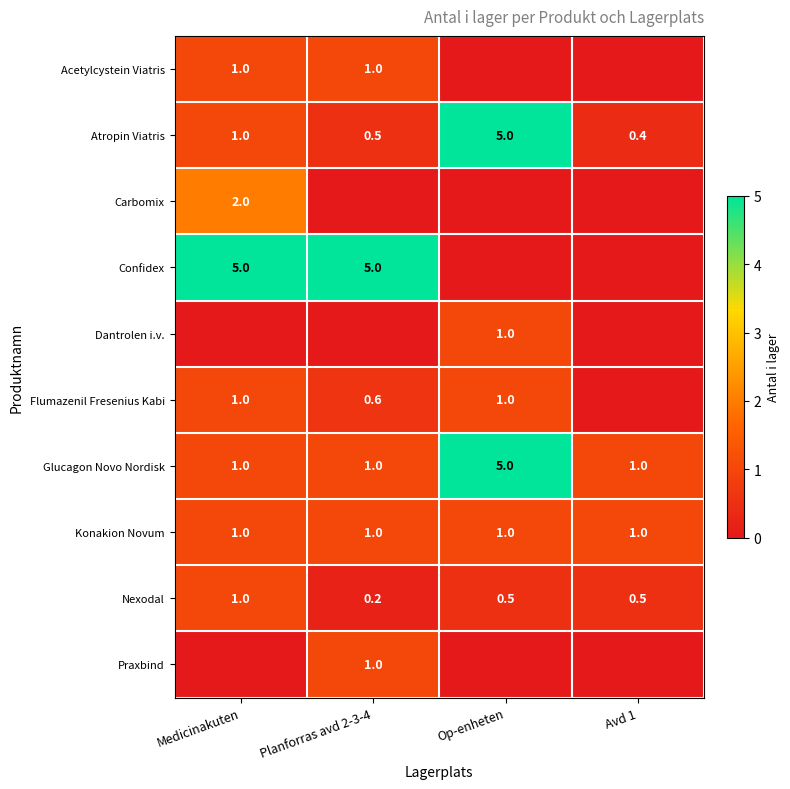

The value of Nexodal at Op-enheten is 0.5. True or false?

True